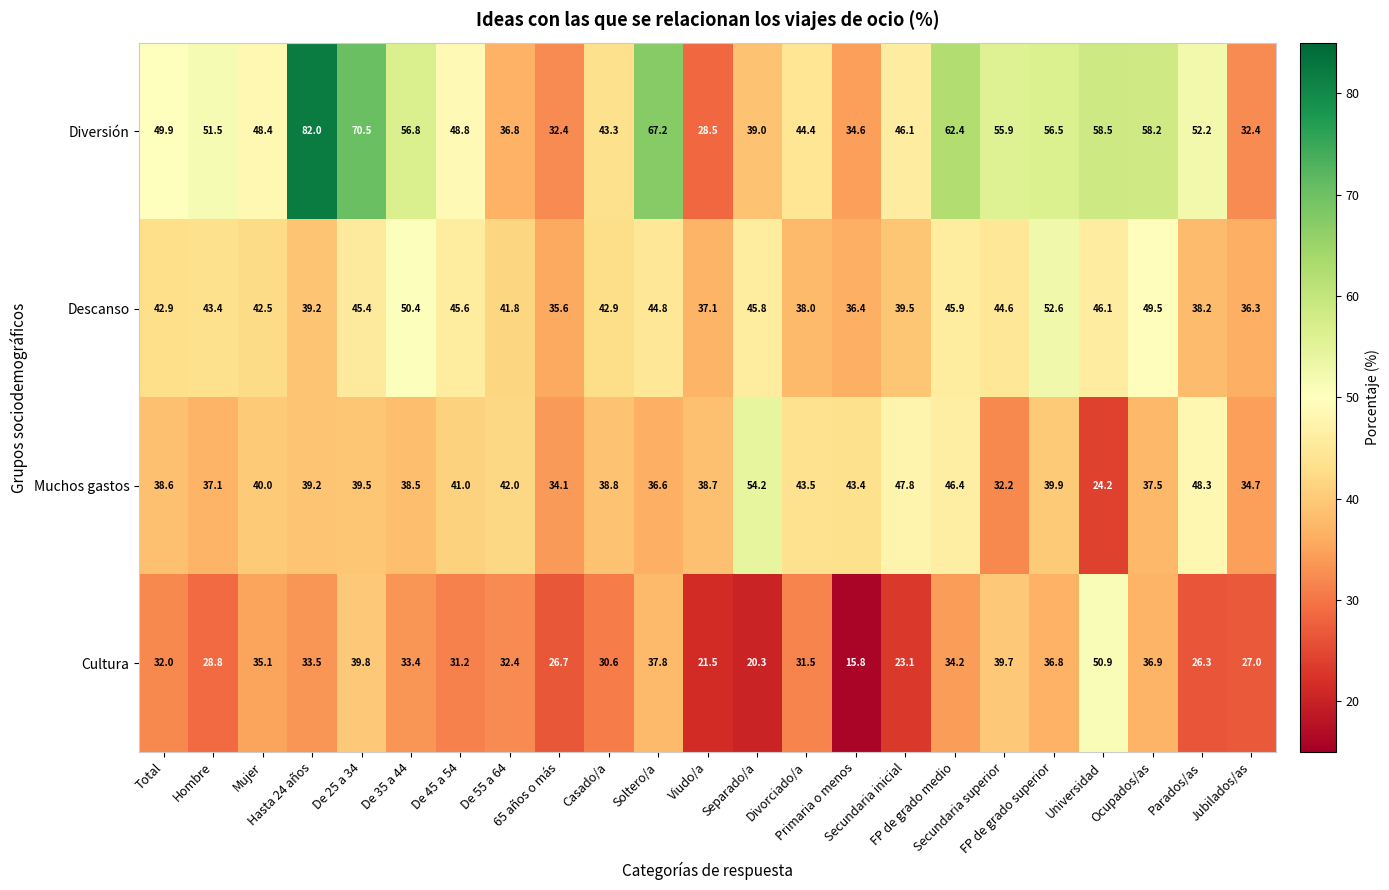

Rank the series by their maximum value, from lowest to highest.

Cultura, Descanso, Muchos gastos, Diversión